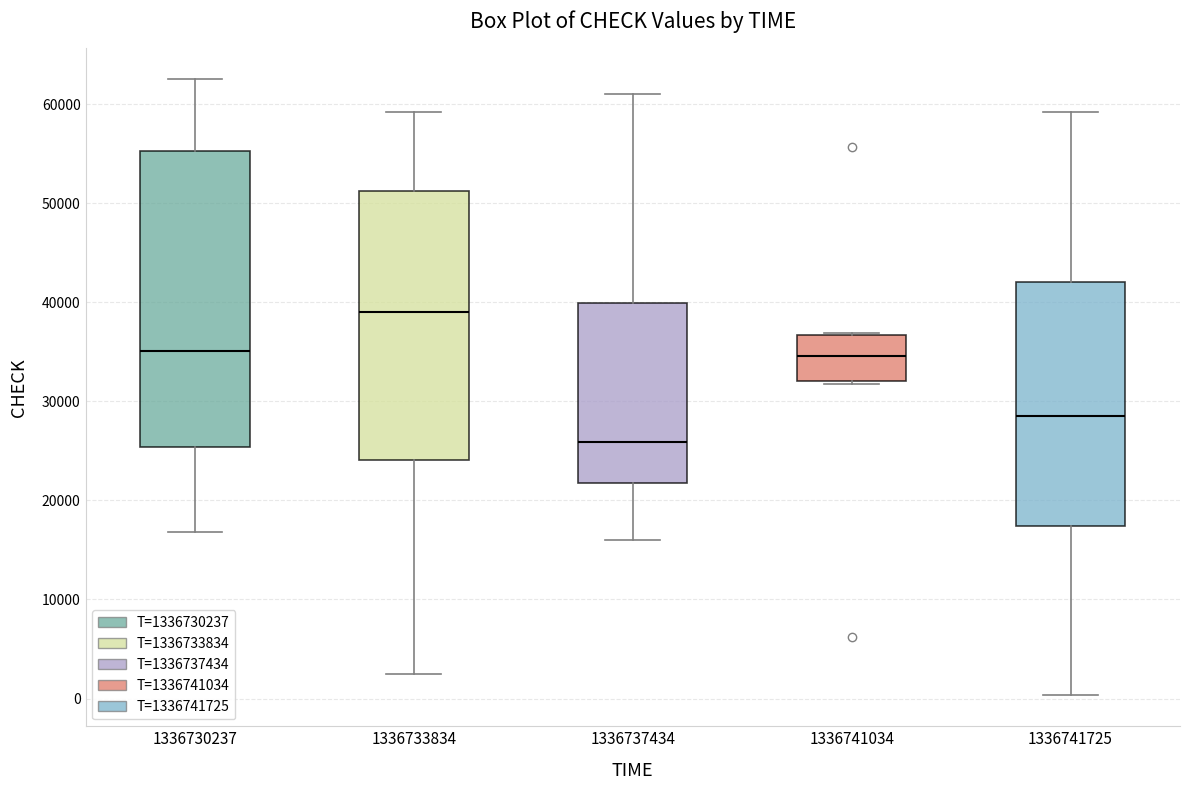

Where is the upper edge of the box at x = 1336730237 on the y-axis? The values are not printed on the chart, so give them approximately, as read against the axis.

55000